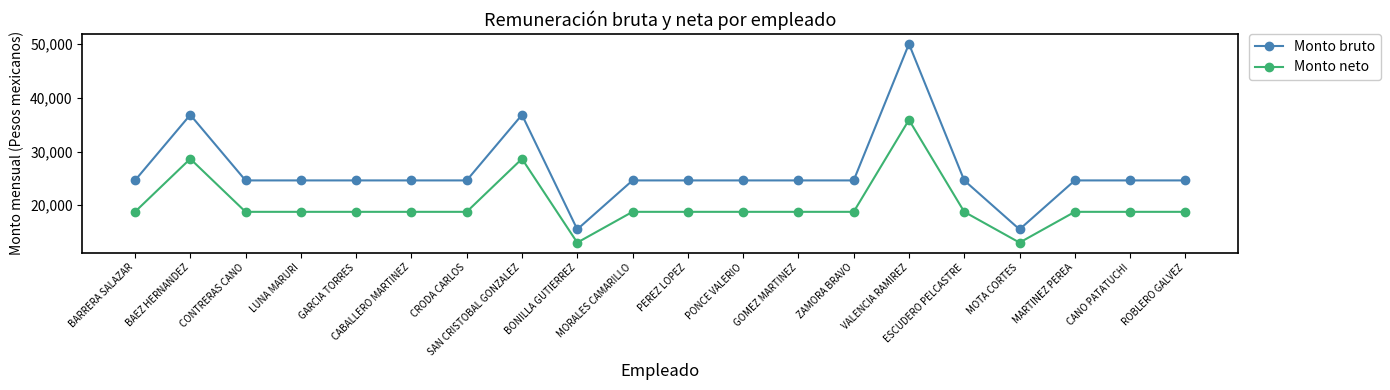

Where does the Monto bruto series first go above 24620?

BARRERA SALAZAR